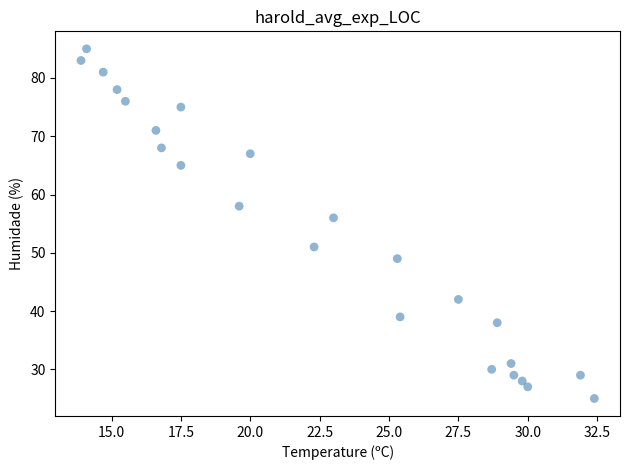

What Y value in the scatter plot is closest to 55?

56